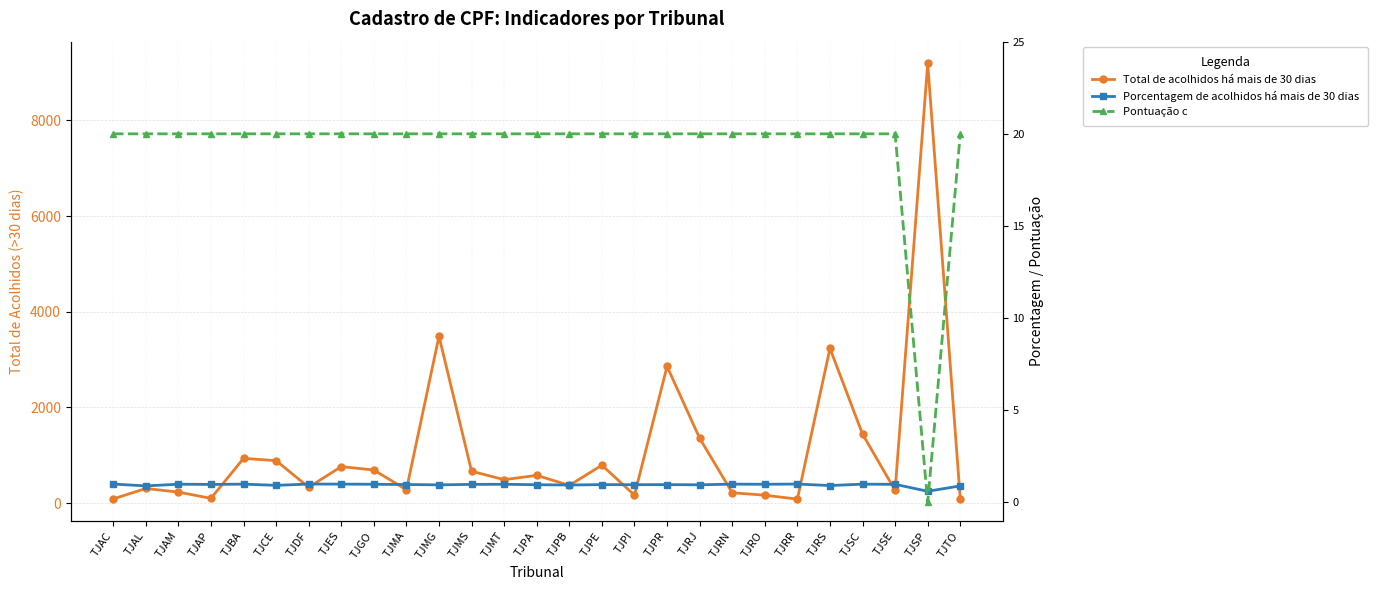

How many categories are shown in the chart?

27